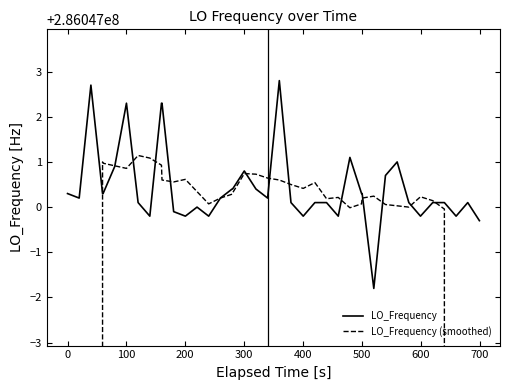

The value of LO_Frequency at 26 is 98510688.1. True or false?

False